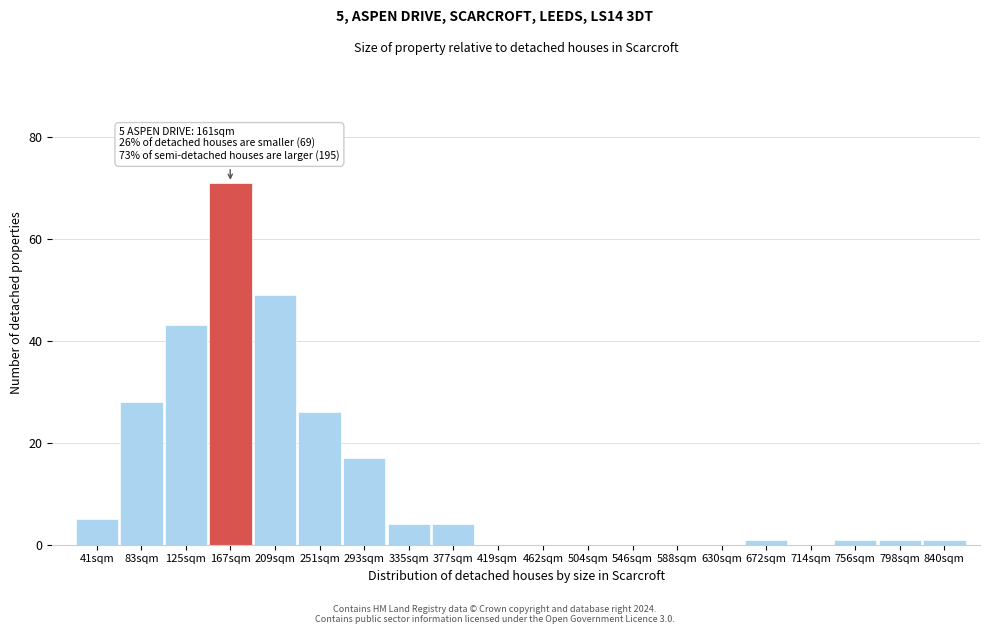

Reading left to right, transcribe all the data shown in this chart.

41sqm=5	83sqm=28	125sqm=43	167sqm=71	209sqm=49	251sqm=26	293sqm=17	335sqm=4	377sqm=4	419sqm=0	462sqm=0	504sqm=0	546sqm=0	588sqm=0	630sqm=0	672sqm=1	714sqm=0	756sqm=1	798sqm=1	840sqm=1